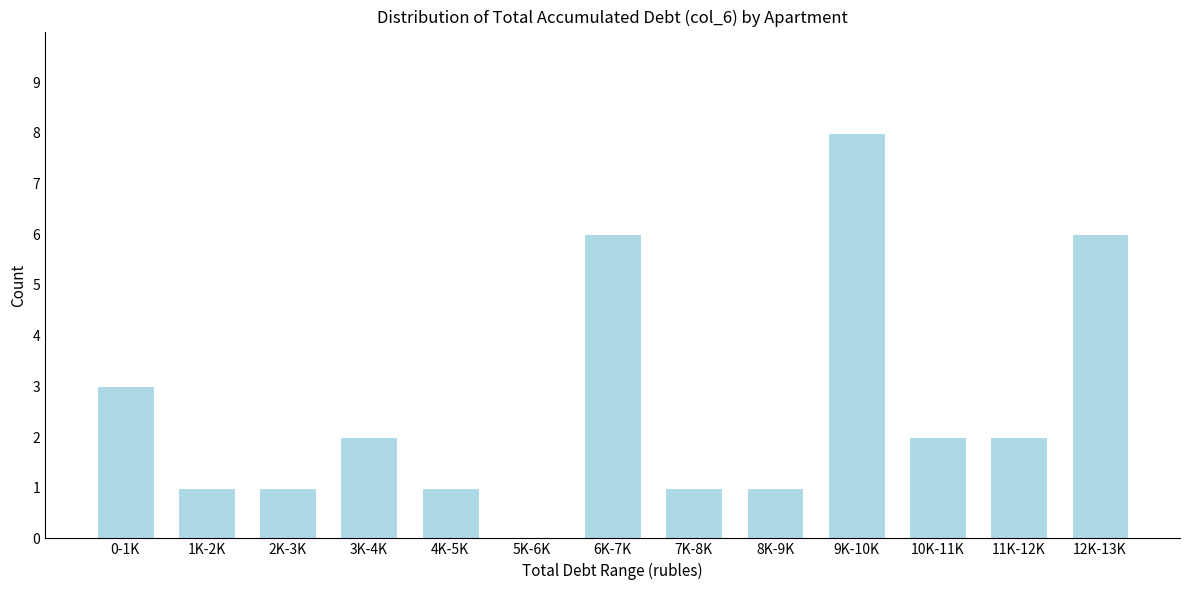

Reading right to left, list all the values displayed in this chart.

12K-13K=6	11K-12K=2	10K-11K=2	9K-10K=8	8K-9K=1	7K-8K=1	6K-7K=6	5K-6K=0	4K-5K=1	3K-4K=2	2K-3K=1	1K-2K=1	0-1K=3